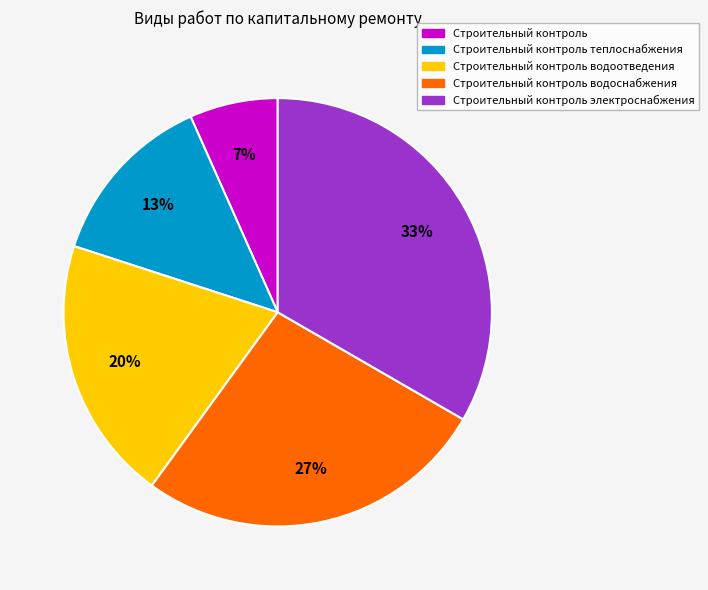

How many slices are in this pie chart?

5